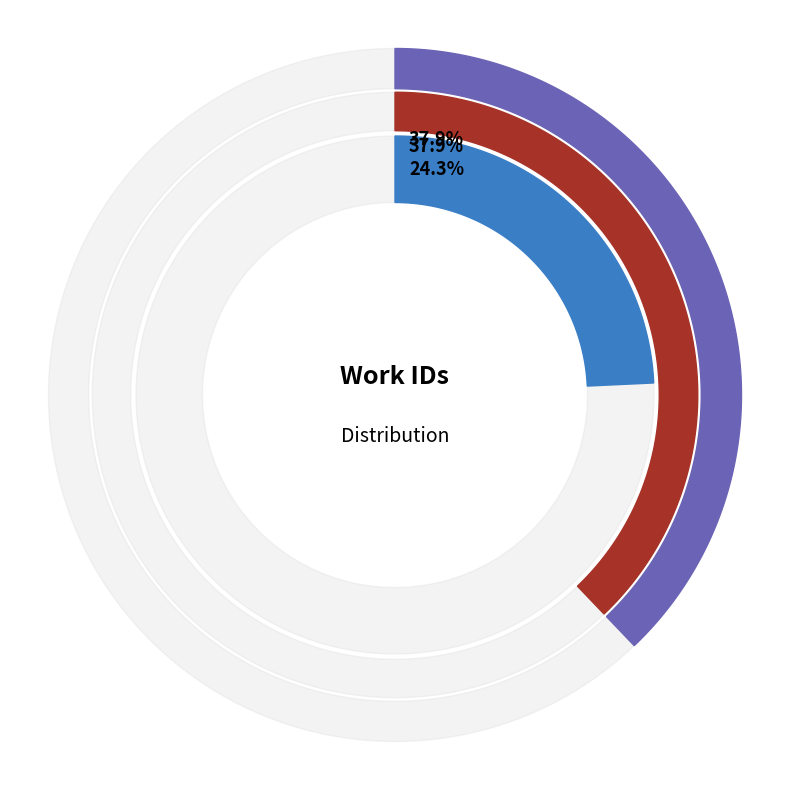

To the nearest percent, what is the average slice percentage?

33%